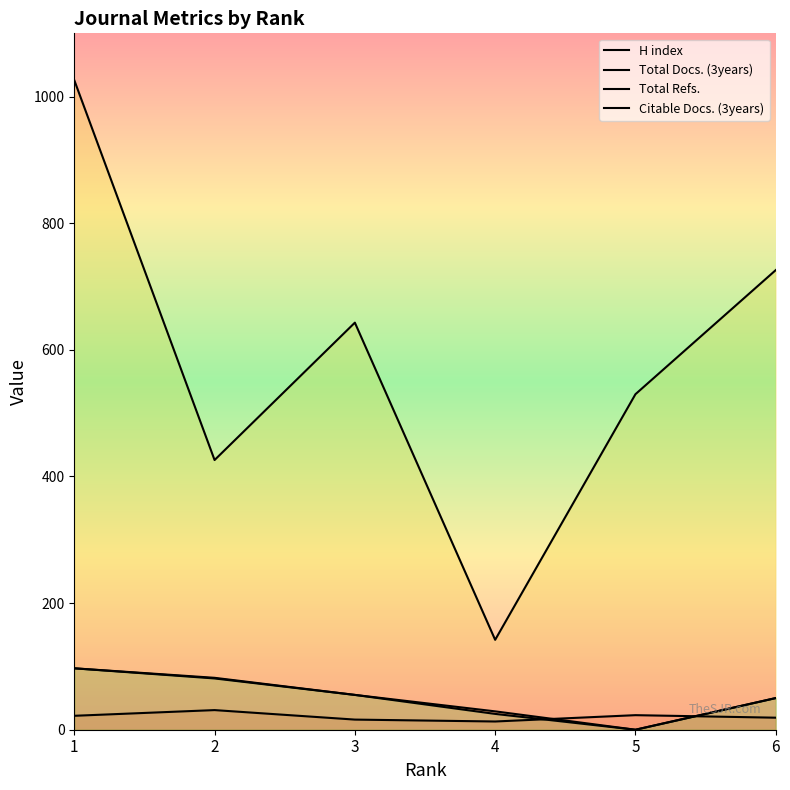

Reading left to right, extract all data points from this chart.

H index: 22	31	16	13	23	19
Total Docs. (3years): 97	82	55	29	0	50
Total Refs.: 1026	426	643	142	530	726
Citable Docs. (3years): 97	81	55	25	0	50